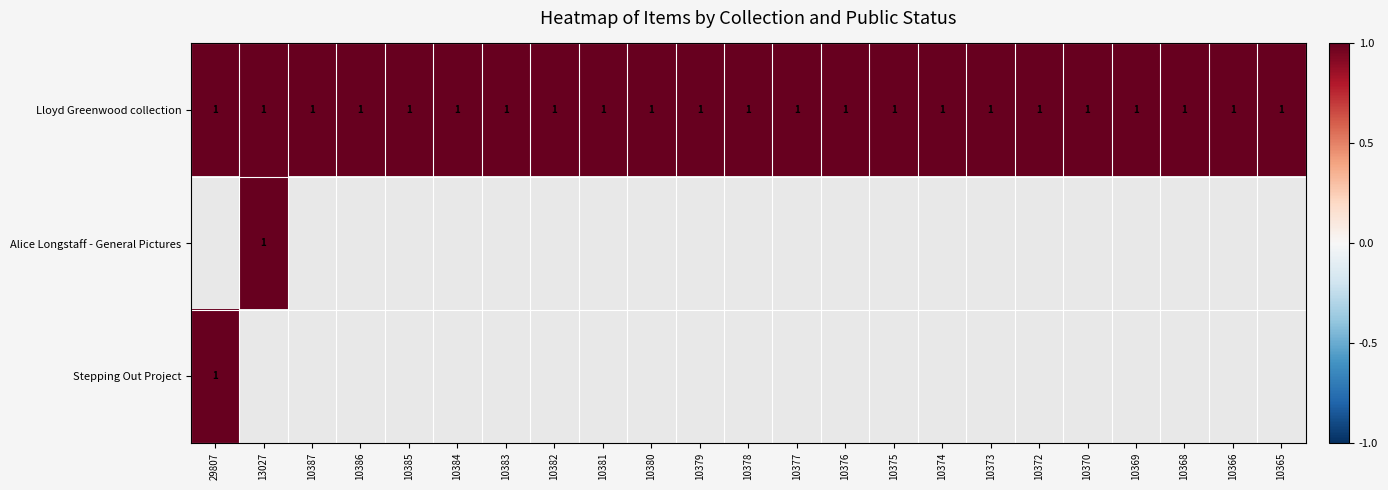

What is the spread (max minus min) of values at 10386?

1